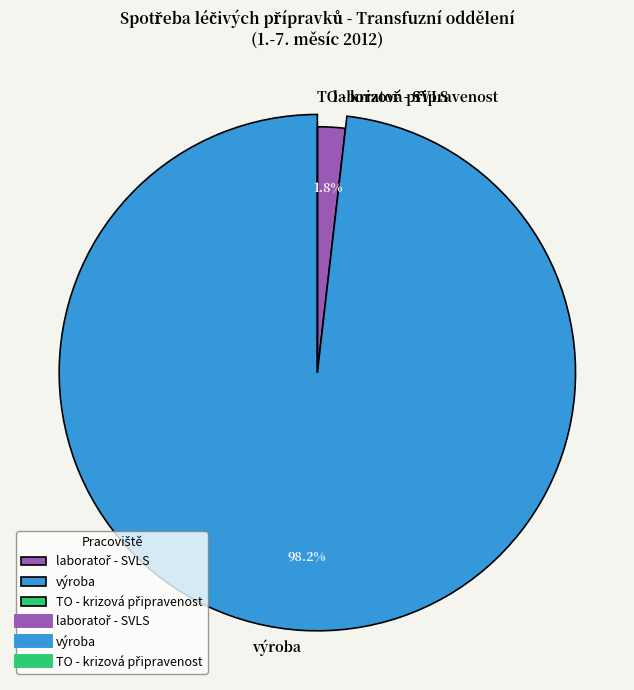

Which has a higher value, laboratoř - SVLS or TO - krizová připravenost?

laboratoř - SVLS